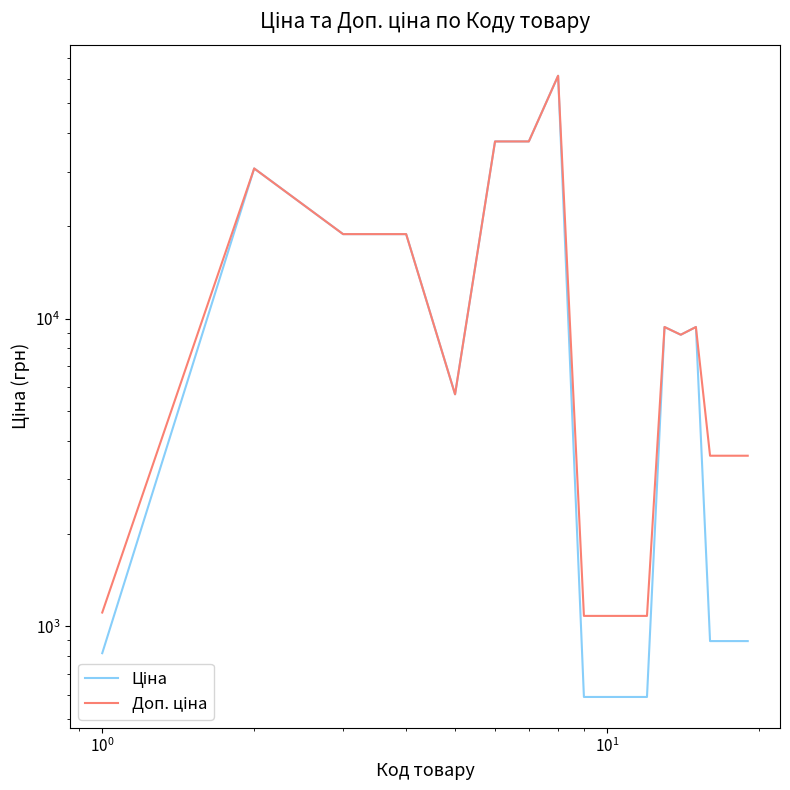

What is the value of the Ціна point at the 12th from the left?

589.9